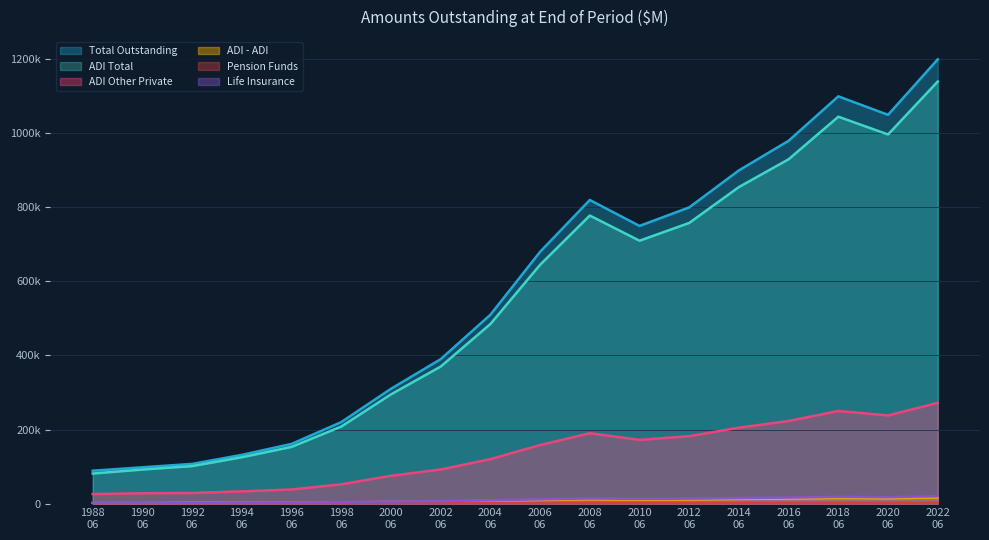

What are all the series names shown in the legend?

Total Outstanding, ADI Total, ADI Other Private, ADI - ADI, Pension Funds, Life Insurance